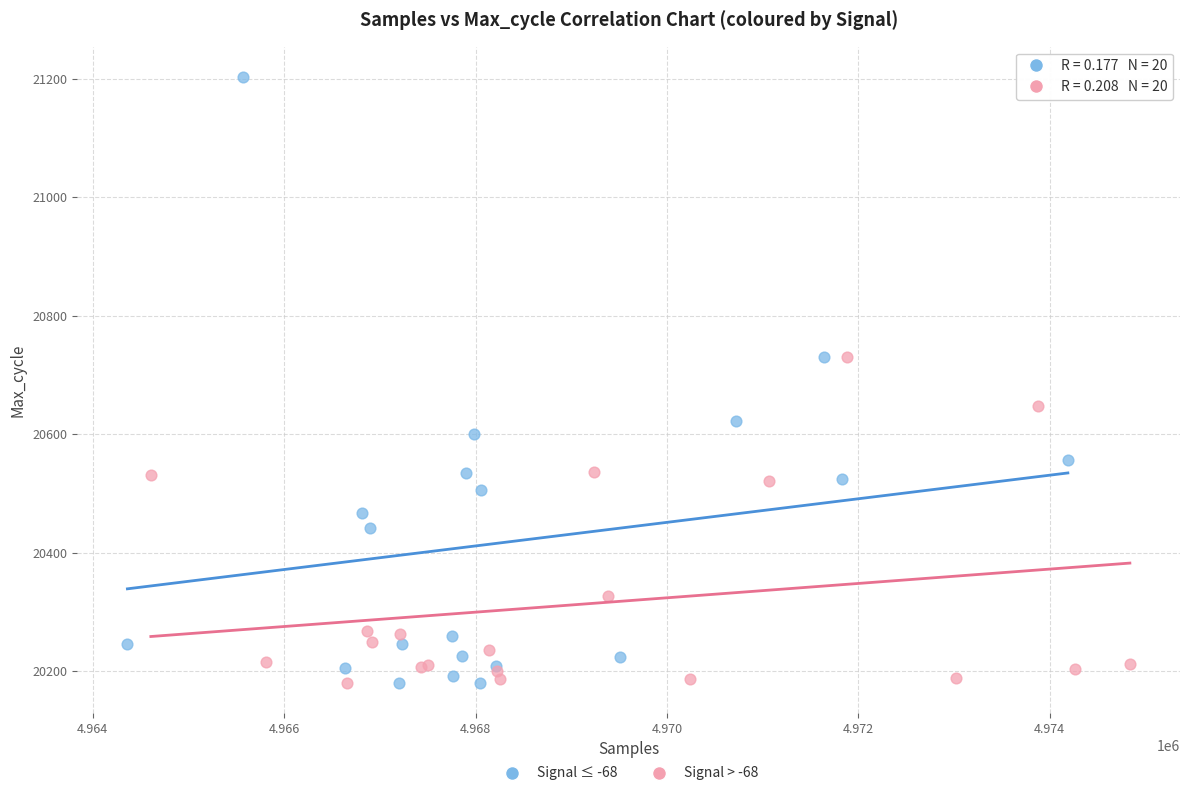

Which series has the widest spread of Y values?

Signal ≤ -68